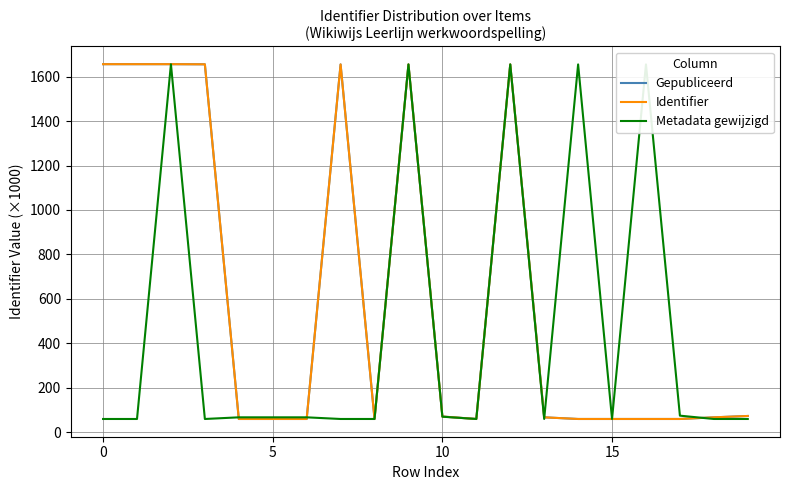

Does the chart display data point markers on the line(s)?

No